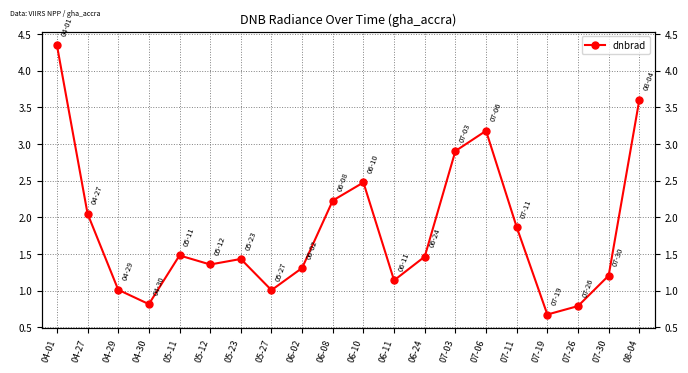

Where is the data nearest to the value 2?

04-27